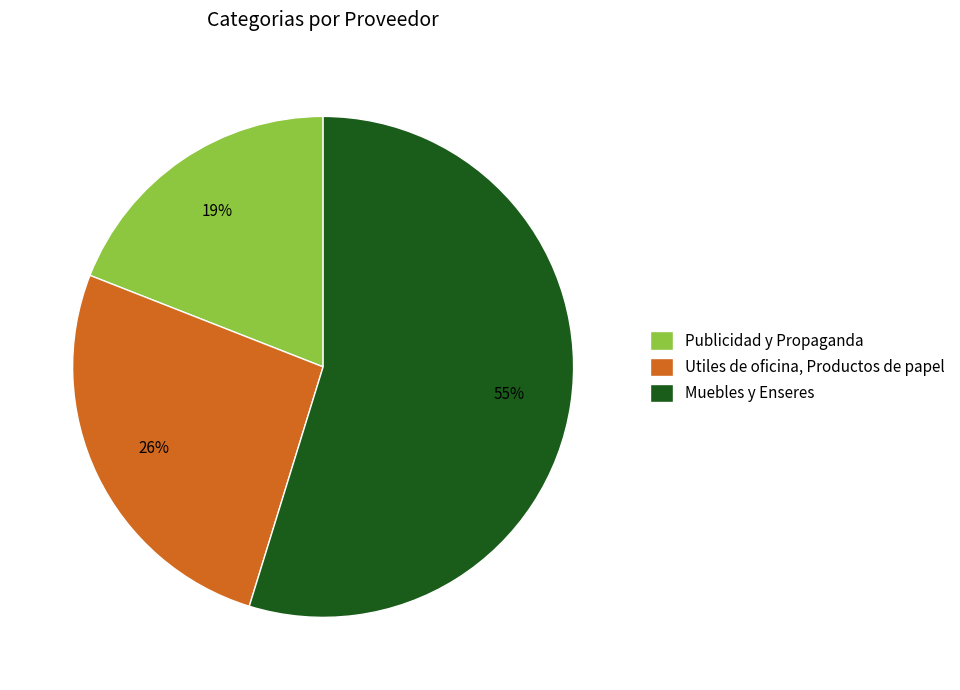

Rank the categories by value from lowest to highest.

Publicidad y Propaganda, Utiles de oficina, Productos de papel, Muebles y Enseres